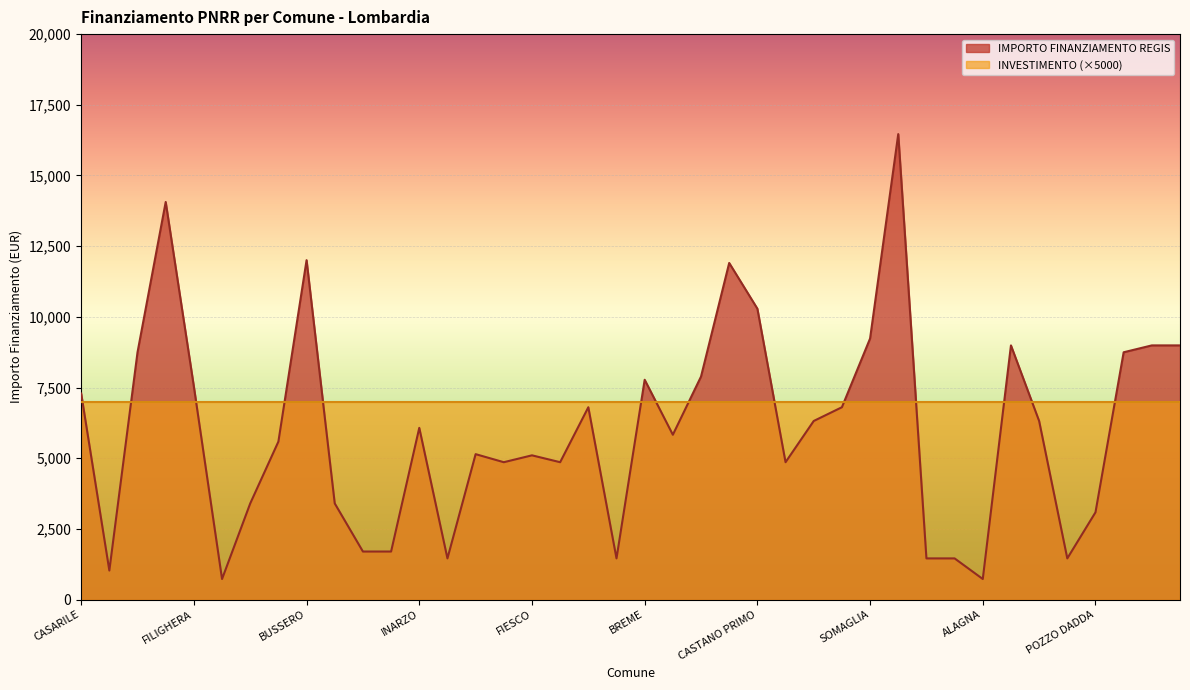

What is the difference between the maximum and minimum values?

15735